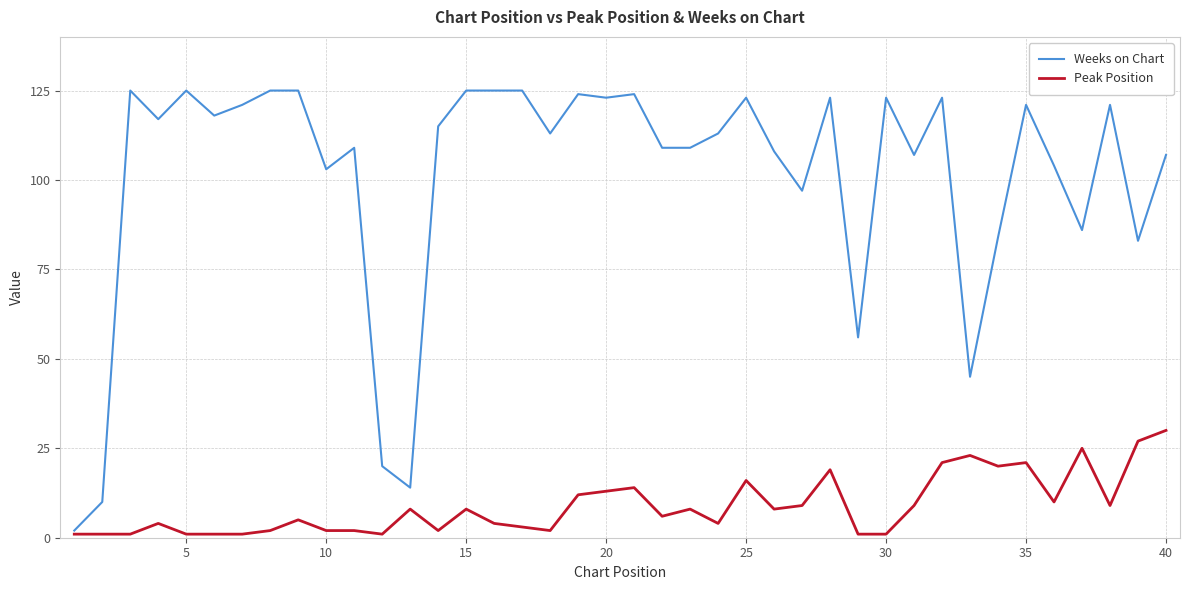

Which series has the widest spread of values?

Weeks on Chart